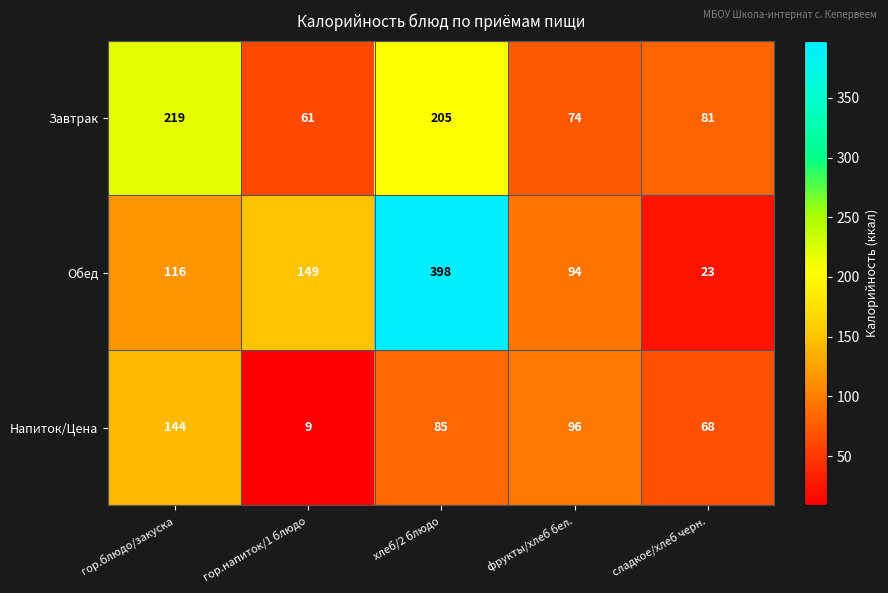

Which category has the highest value across all series?

хлеб/2 блюдо